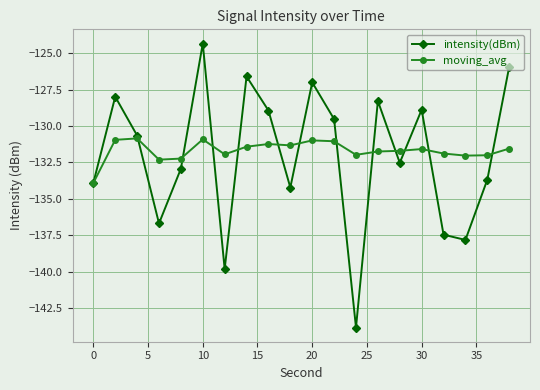

How many interior local valleys does the intensity(dBm) series have?

6